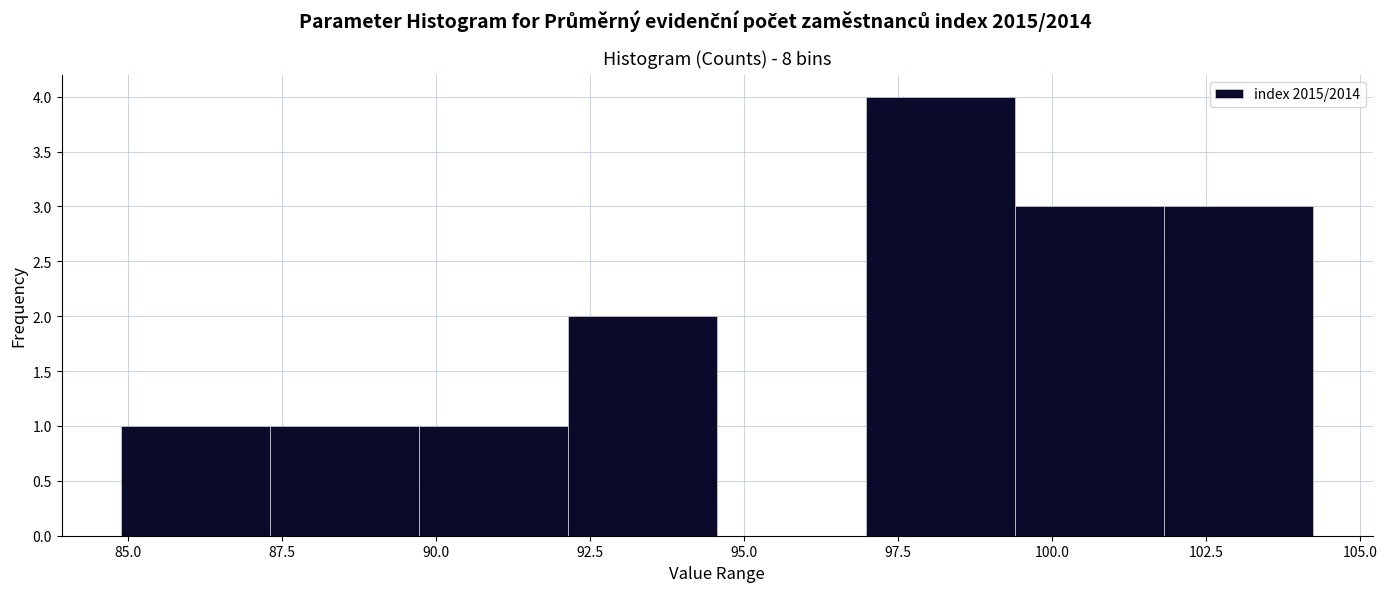

Reading left to right, list every bar in this chart as the range it spans on the x-axis followed by its height. Neither the bar edges nor the heights are printed on the chart, so give them approximately, as read against the axes.

85.0 to 87.5: 1
87.5 to 89.5: 1
89.5 to 92.0: 1
92.0 to 94.5: 2
94.5 to 97.0: 0
97.0 to 99.5: 4
99.5 to 102.0: 3
102.0 to 104.0: 3